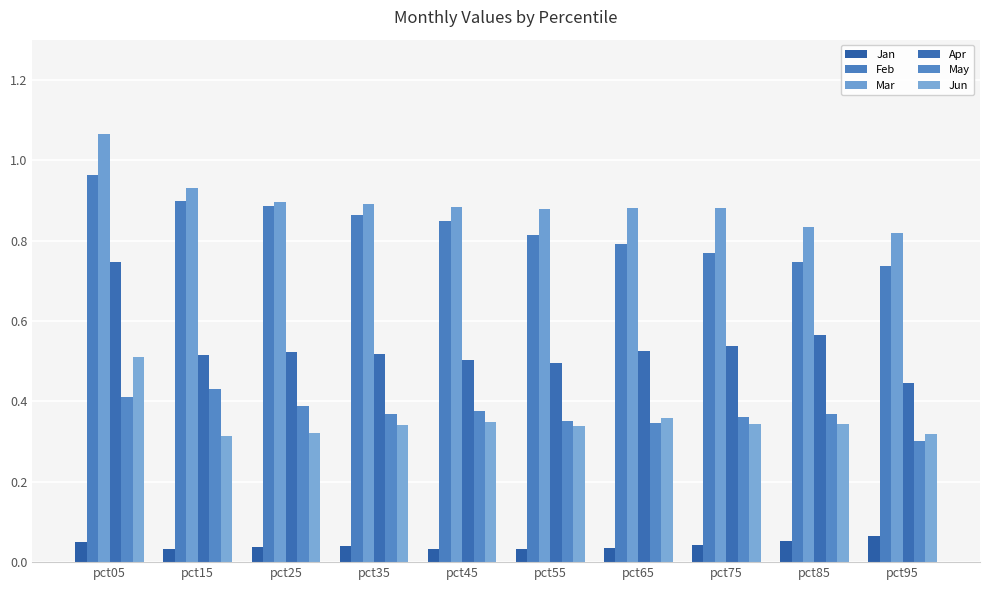

What is the spread (max minus min) of values at pct55?

0.8